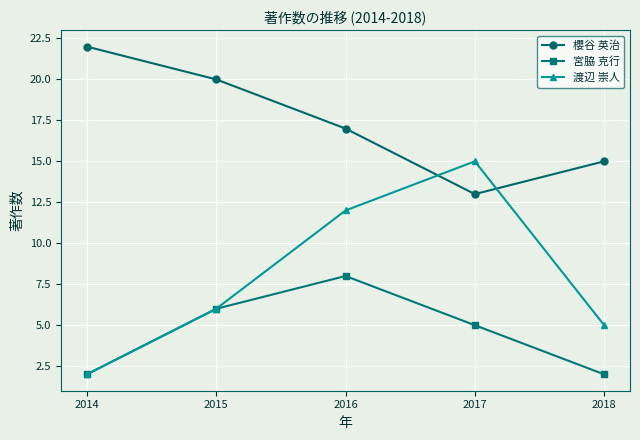

What is the highest value of the 宮脇 克行 series?

8